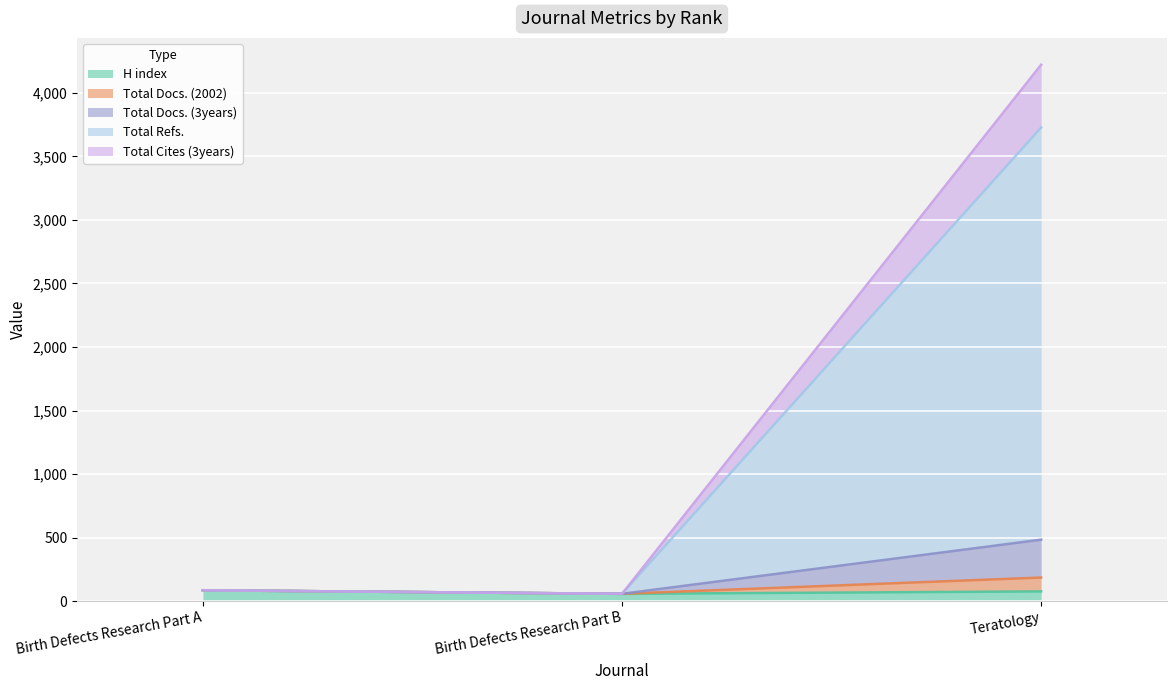

At which category does the chart reach its minimum across all series?

Birth Defects Research Part B